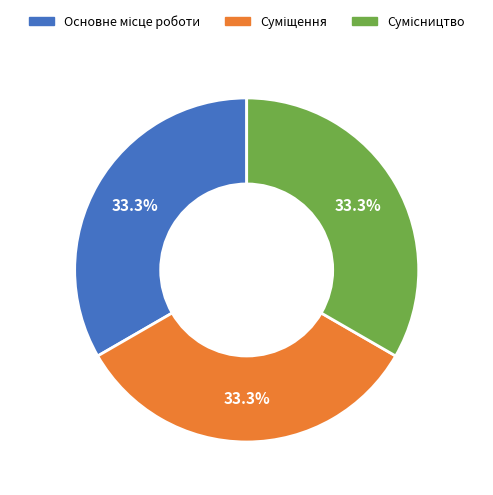

Is there any slice that represents more than half of the pie?

No